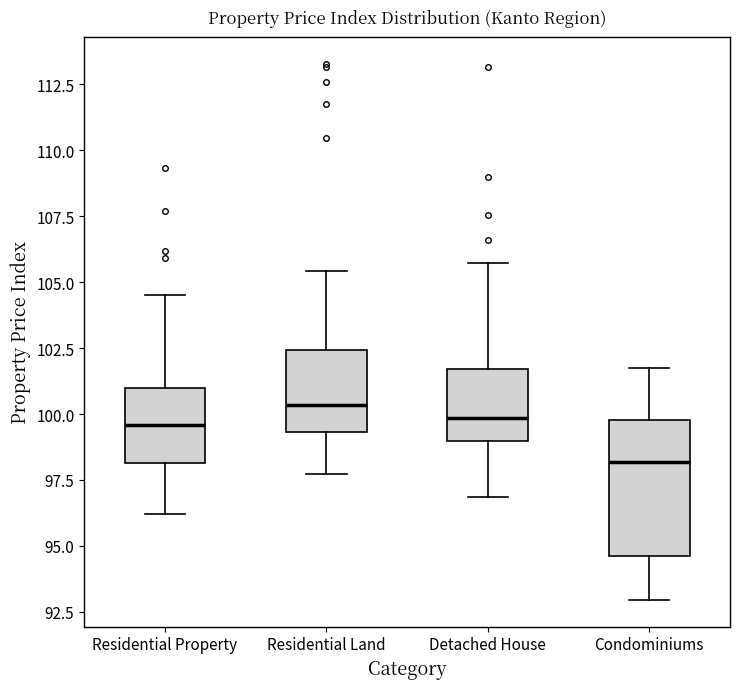

Reading left to right, transcribe this box plot: for each box, give where its median line is, the range the box spans, and where its two whiskers end, as read against the y-axis. The values are not printed on the chart, so give them approximately, as read against the axis.

Residential Property: median 99.5, box 98.0 to 101.0, whiskers 96.0 to 104.5
Residential Land: median 100.5, box 99.5 to 102.5, whiskers 97.5 to 105.5
Detached House: median 100.0, box 99.0 to 101.5, whiskers 97.0 to 105.5
Condominiums: median 98.0, box 94.5 to 100.0, whiskers 93.0 to 102.0